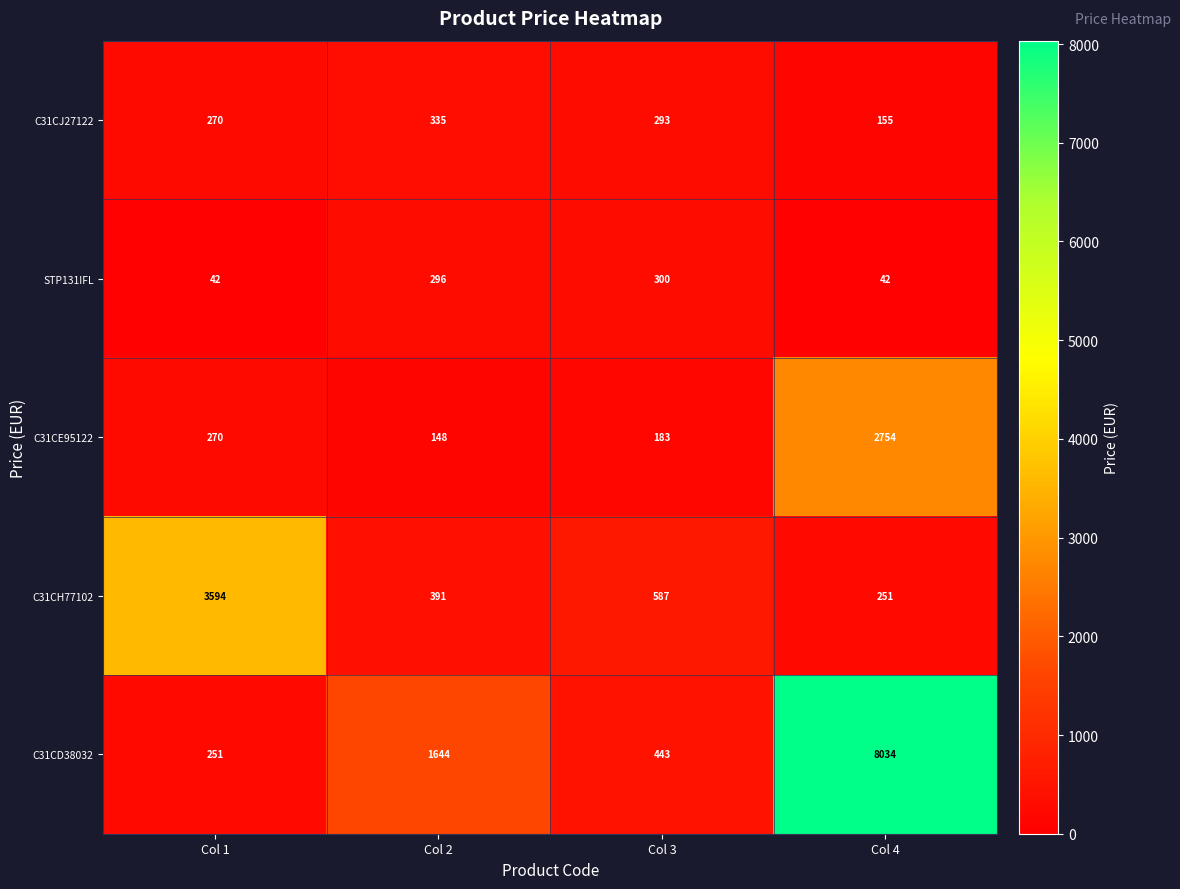

What is the total value across all series at Col 3?

1806